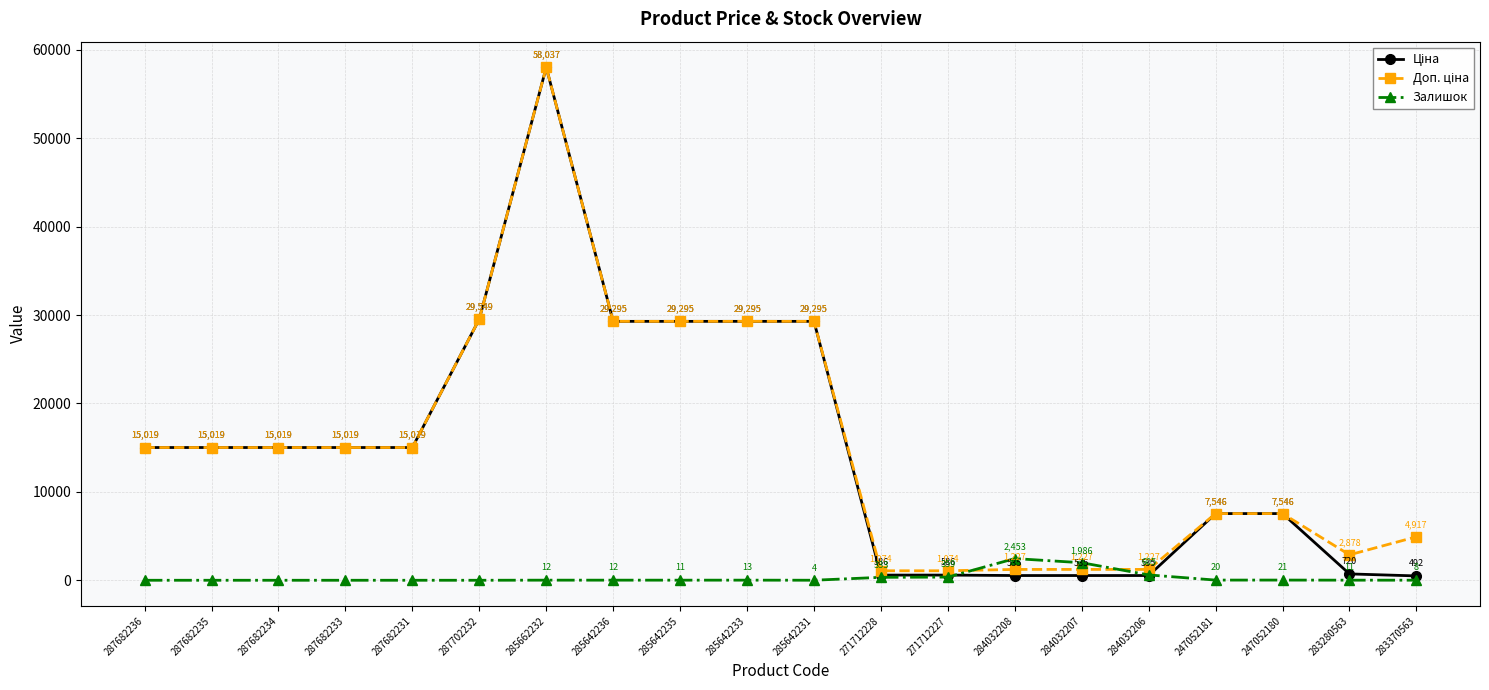

What position from the left is 247052181?

17